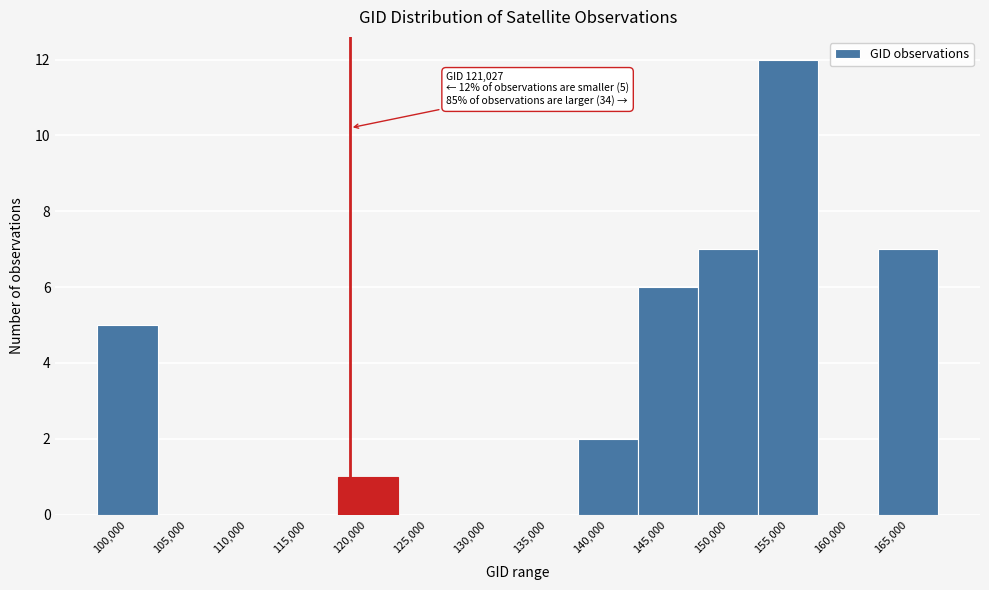

Reading left to right, what are all the values shown in this chart?

100,000=5	105,000=0	110,000=0	115,000=0	120,000=1	125,000=0	130,000=0	135,000=0	140,000=2	145,000=6	150,000=7	155,000=12	160,000=0	165,000=7